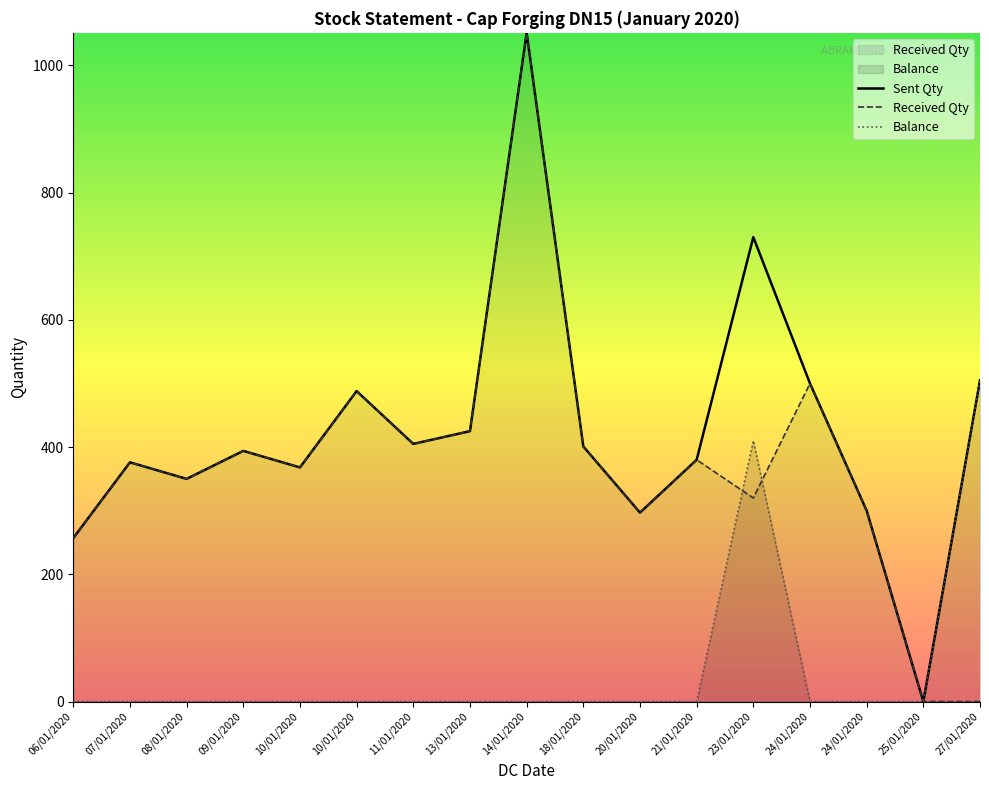

Which has a higher value, 21/01/2020 or 24/01/2020?

21/01/2020